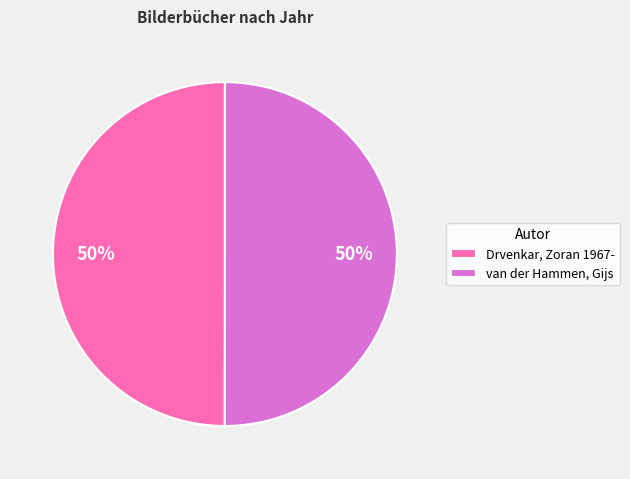

Is the sum of Drvenkar, Zoran 1967- and van der Hammen, Gijs greater than half?

Yes